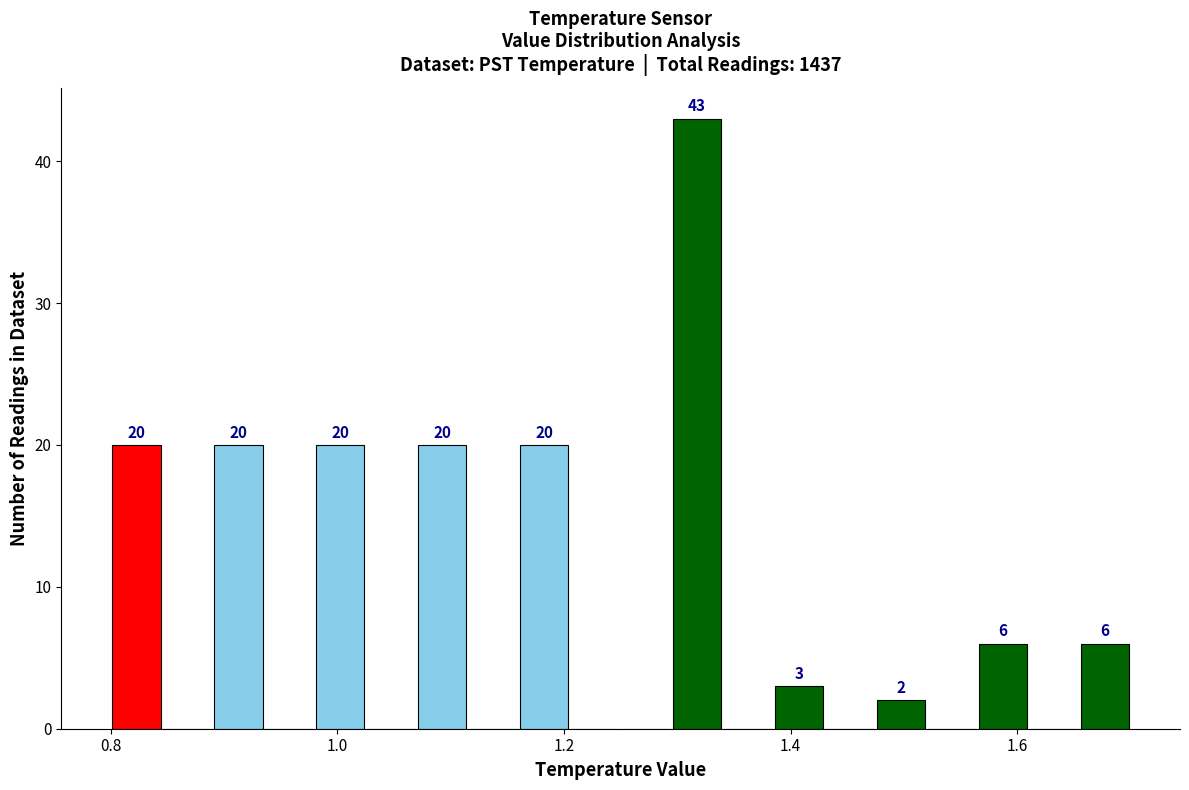

Read against the x-axis, roughly where is the centre of the tallest bar?

1.32